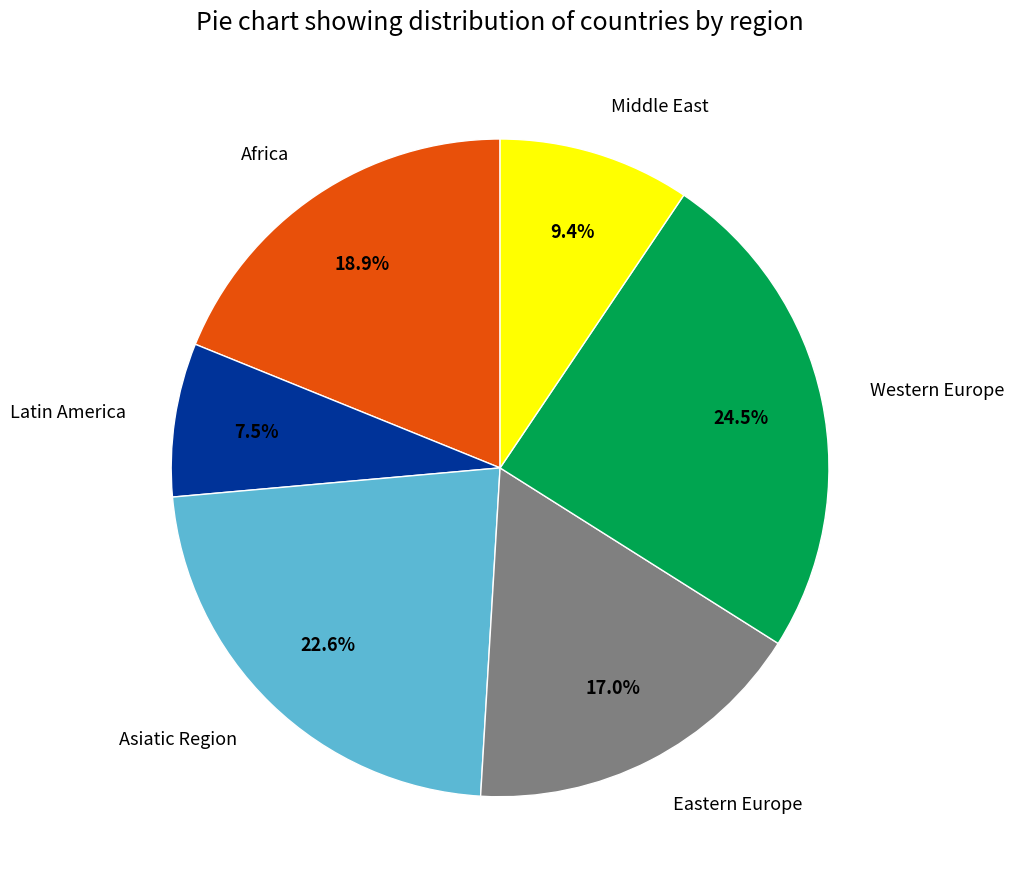

Which category has the biggest portion of the pie?

Western Europe